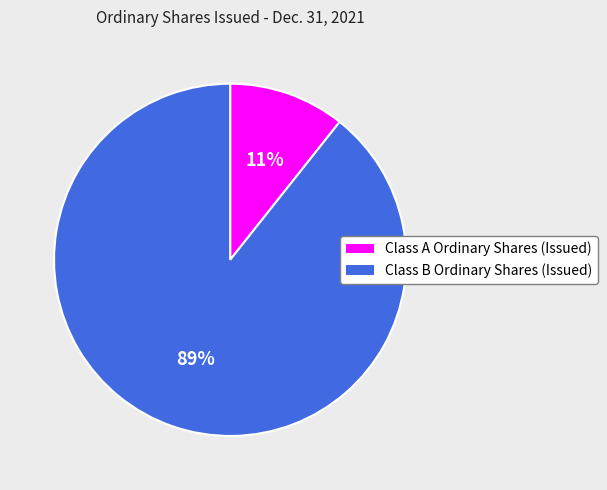

To the nearest percent, what is the combined percentage of Class B Ordinary Shares (Issued) and Class A Ordinary Shares (Issued)?

100%